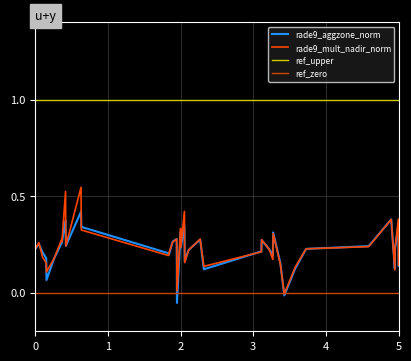

How many values in rade9_aggzone_norm are above zero?

37